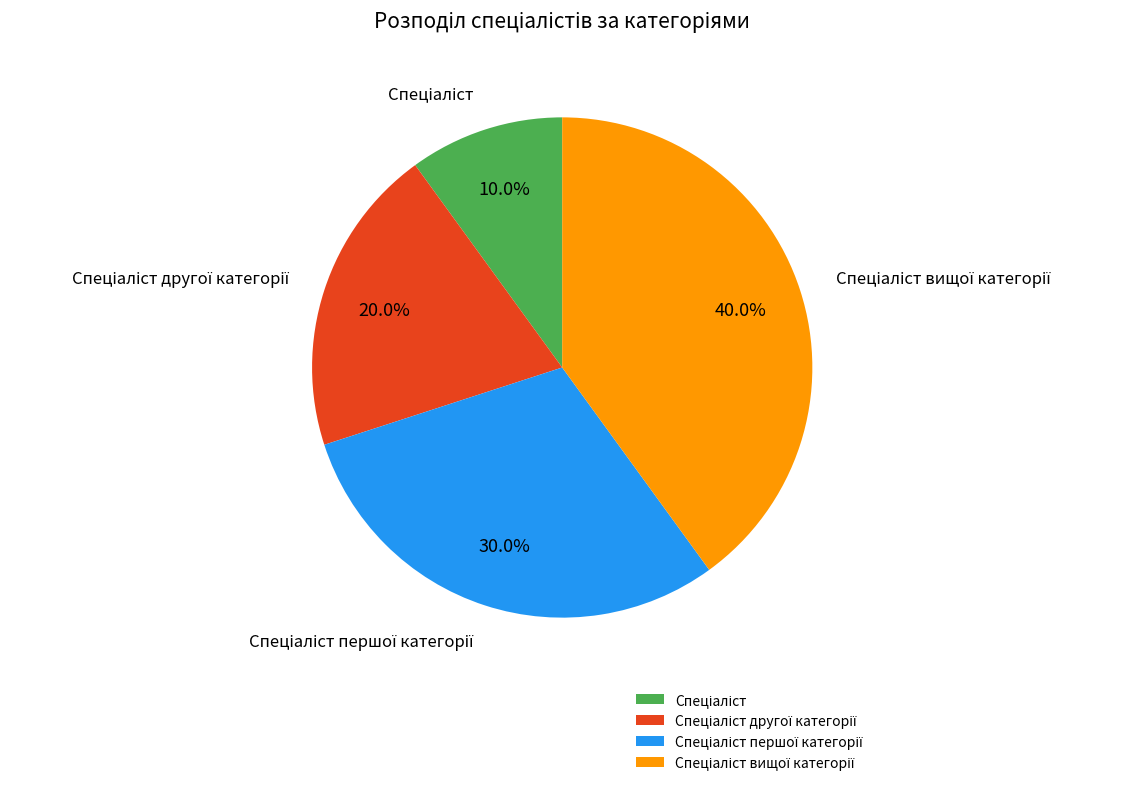

Does any single category account for the majority?

No